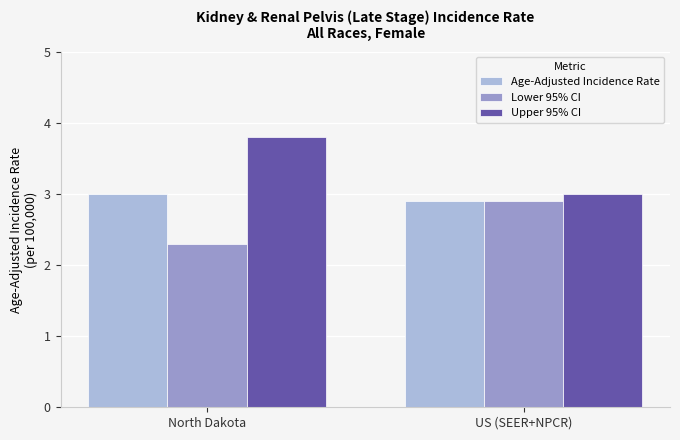

Reading left to right, what are all the values shown in this chart?

Age-Adjusted Incidence Rate: North Dakota=3.0	US (SEER+NPCR)=2.9
Lower 95% CI: North Dakota=2.3	US (SEER+NPCR)=2.9
Upper 95% CI: North Dakota=3.8	US (SEER+NPCR)=3.0